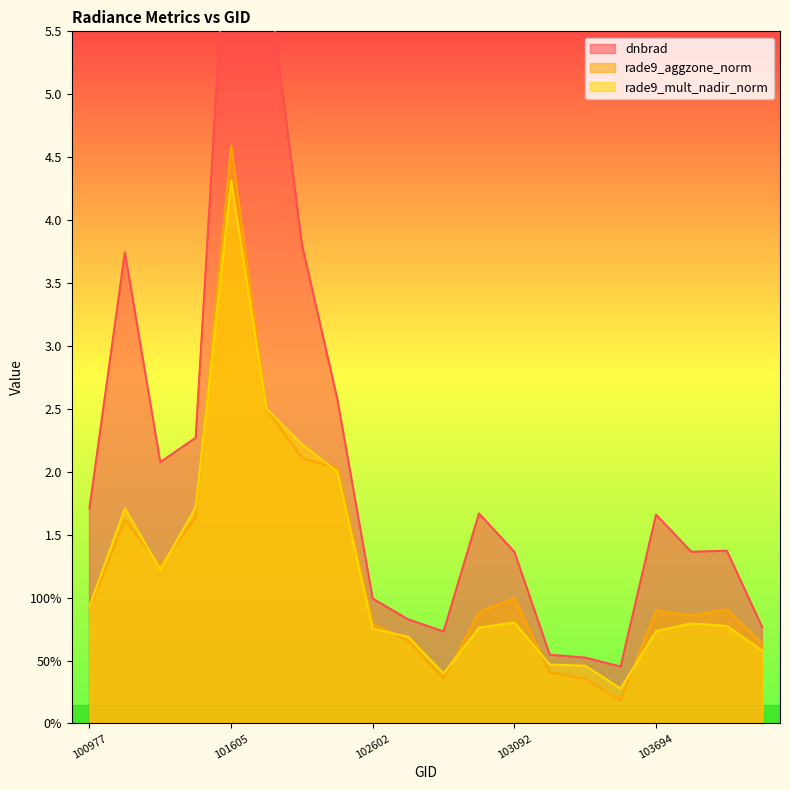

Which category has the lowest value across all series?

103566